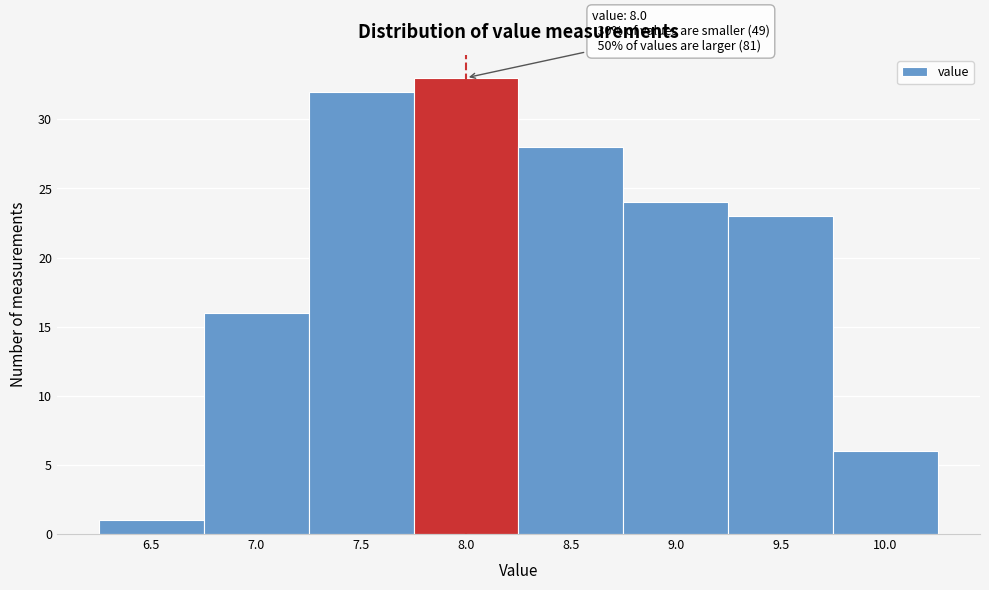

Which range on the x-axis has the tallest bar?

7.75 to 8.25